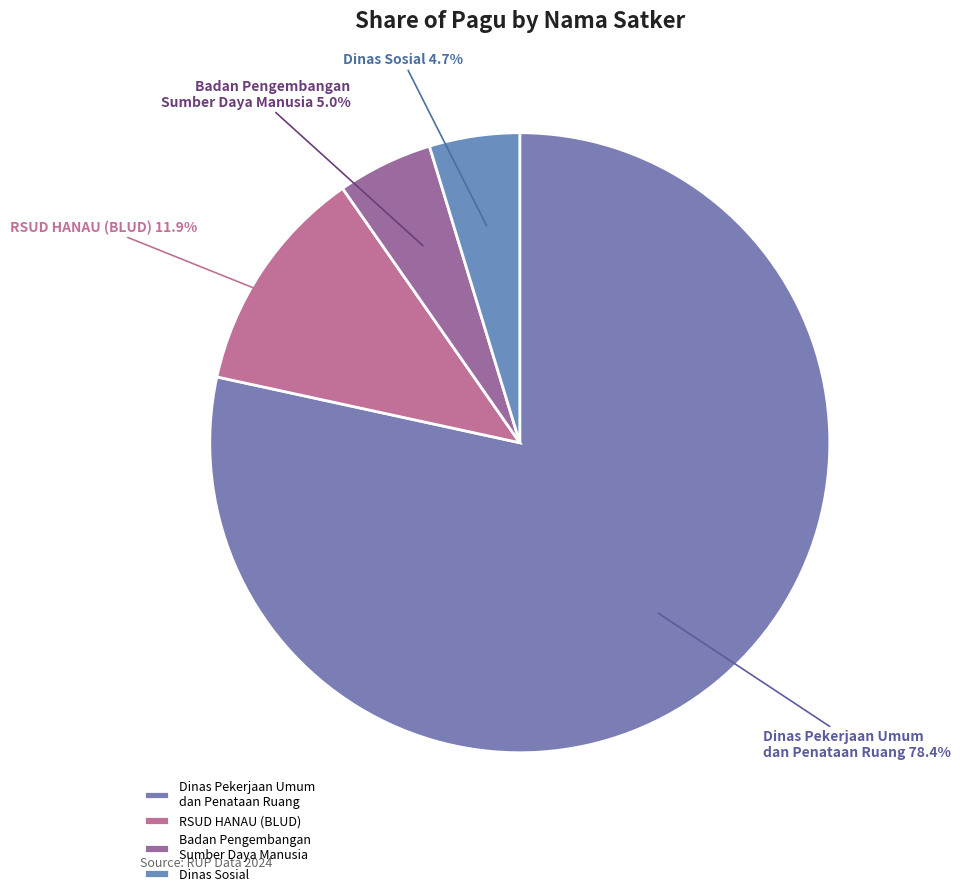

What percentage do Dinas Pekerjaan Umum dan Penataan Ruang and Badan Pengembangan Sumber Daya Manusia together represent?

83.4%